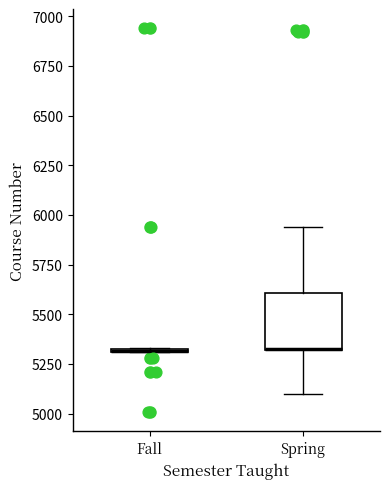

Where is the upper edge of the box for Fall on the y-axis? The values are not printed on the chart, so give them approximately, as read against the axis.

5350